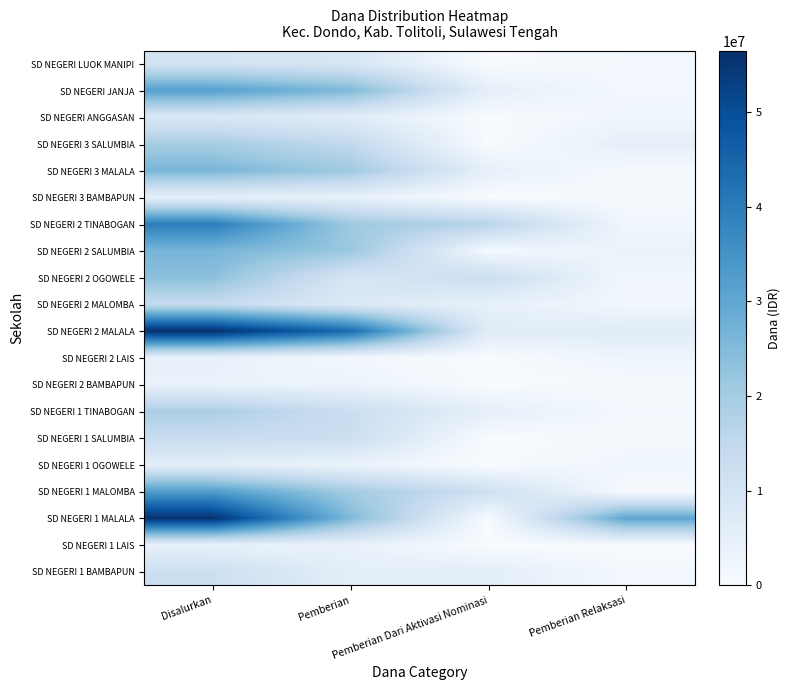

What is the difference between the highest and lowest values at Pemberian Dari Aktivasi Nominasi?

16650000